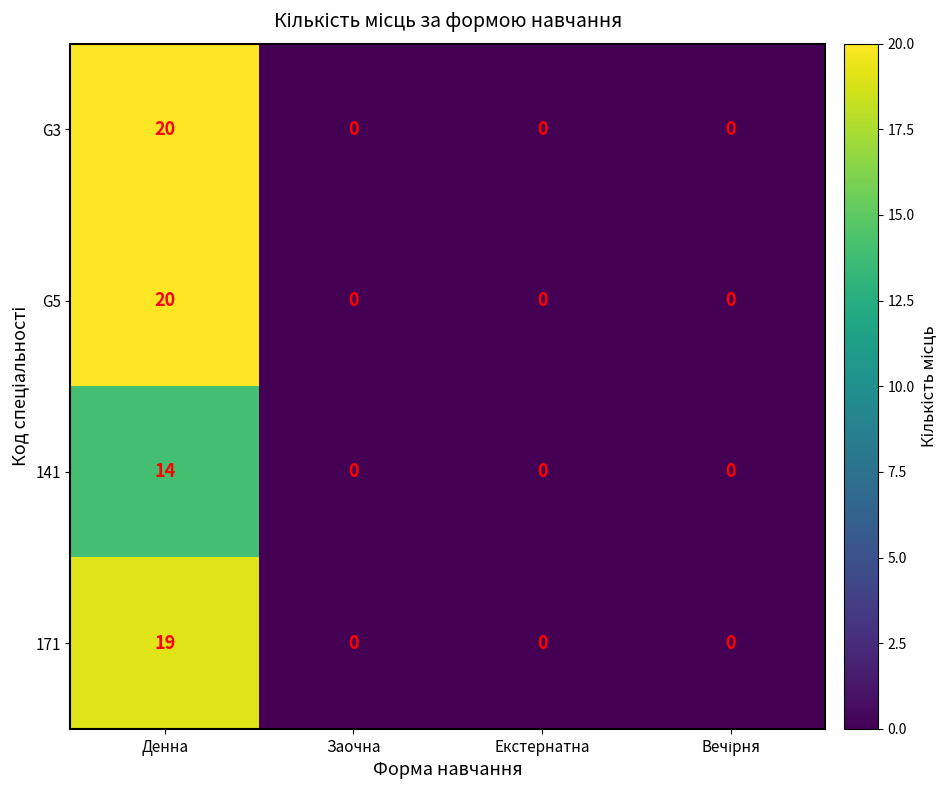

What is the total value across all series at Денна?

73